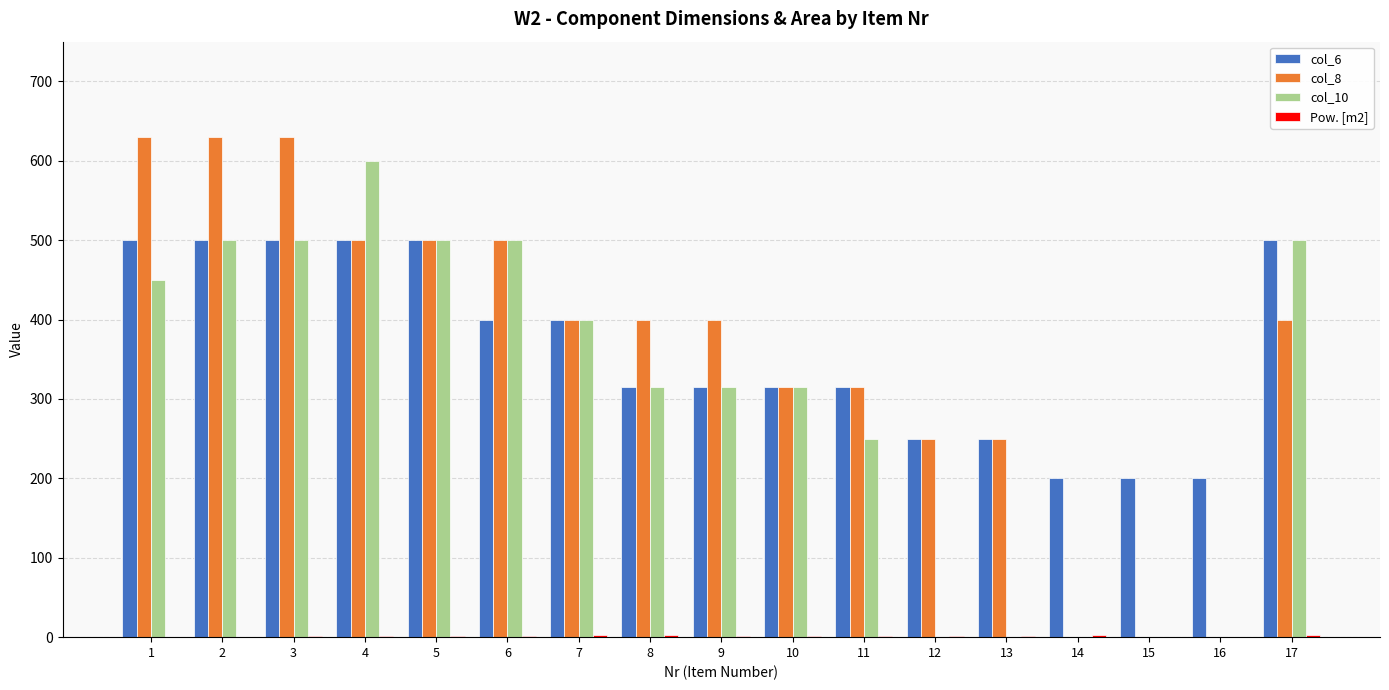

Is the value of col_8 at 7 greater than the value of col_6 at 9?

Yes